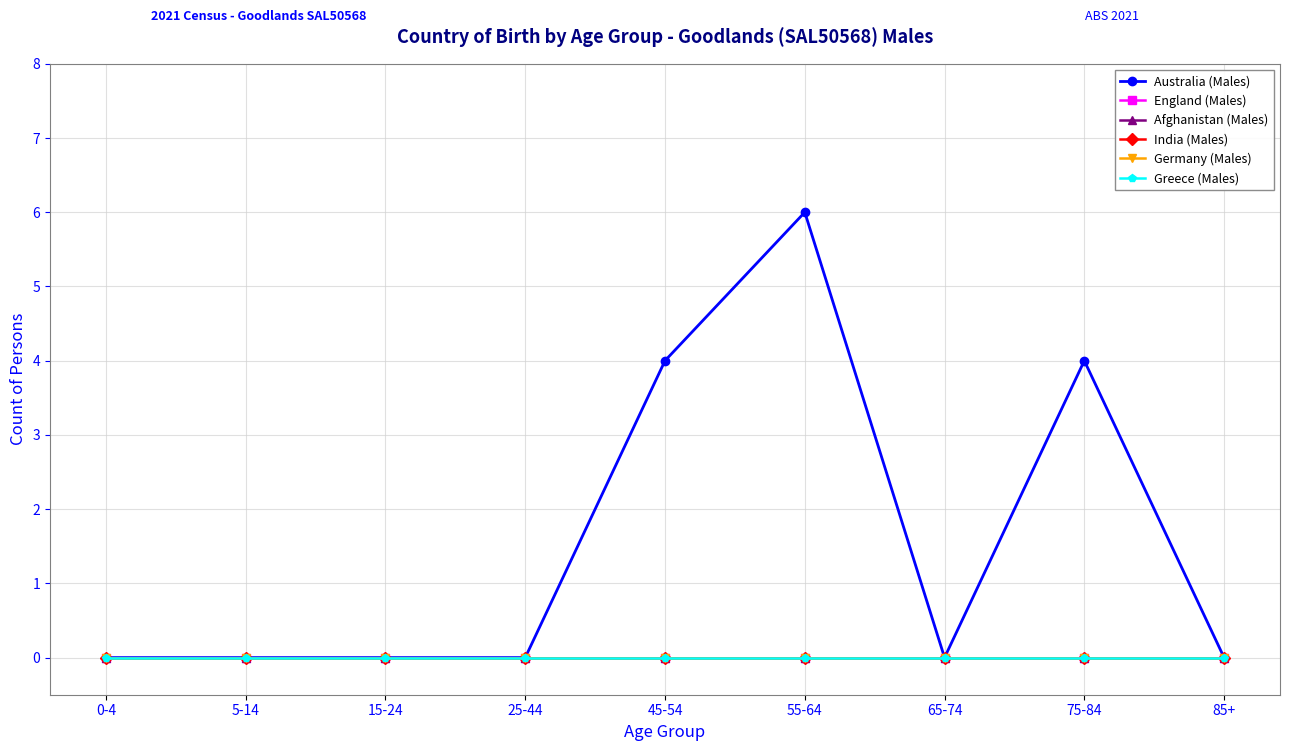

Between 65-74 and 45-54, which is larger?

45-54